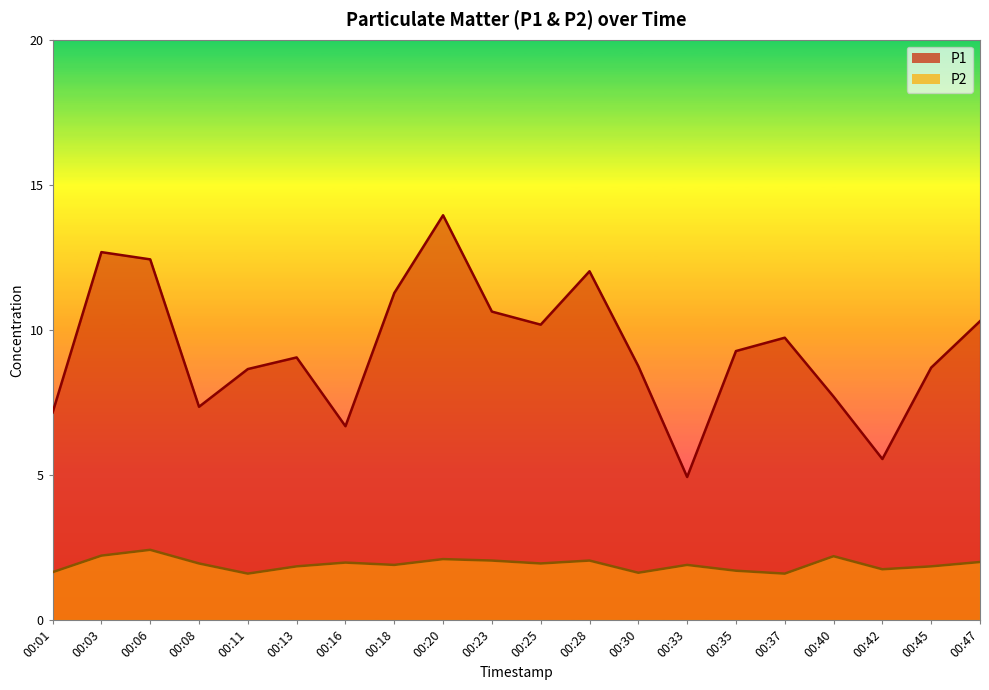

True or false: P2 and P1 intersect in this chart.

False